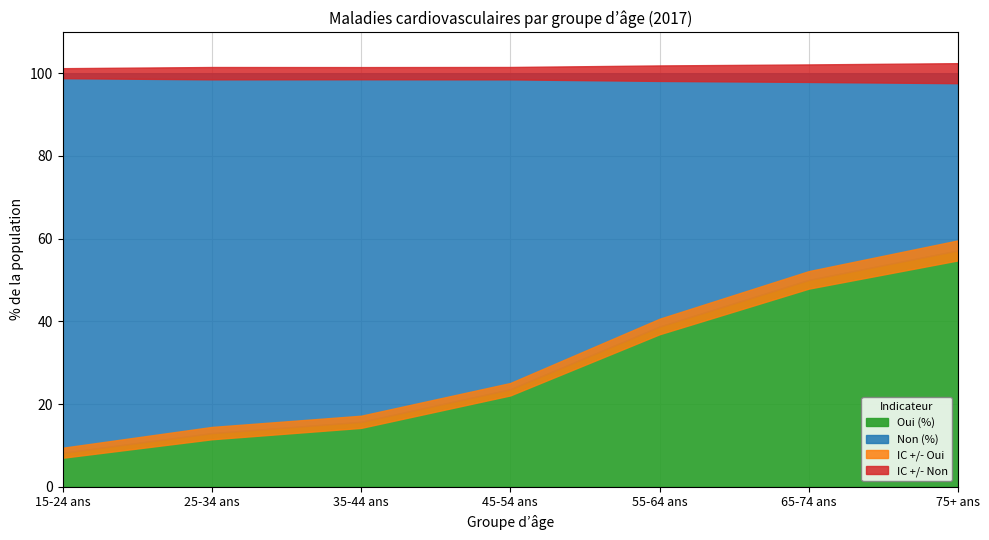

Reading left to right, what are all the values shown in this chart?

Oui (%): 15-24 ans=8.2	25-34 ans=13.0	35-44 ans=15.7	45-54 ans=23.6	55-64 ans=38.7	65-74 ans=50.0	75+ ans=57.2
Non (%): 15-24 ans=91.8	25-34 ans=87.0	35-44 ans=84.3	45-54 ans=76.4	55-64 ans=61.3	65-74 ans=50.0	75+ ans=42.8
IC +/- Oui: 15-24 ans=1.2	25-34 ans=1.5	35-44 ans=1.5	45-54 ans=1.5	55-64 ans=1.9	65-74 ans=2.1	75+ ans=2.4
IC +/- Non: 15-24 ans=1.2	25-34 ans=1.5	35-44 ans=1.5	45-54 ans=1.5	55-64 ans=1.9	65-74 ans=2.1	75+ ans=2.4